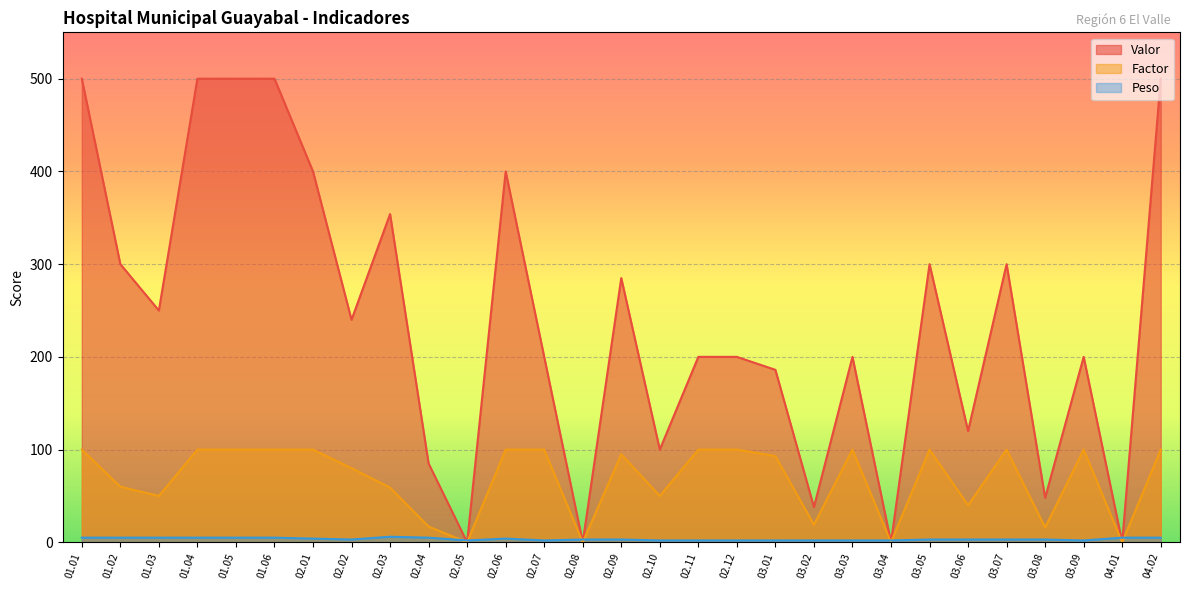

Which series has the largest total across all categories?

Valor